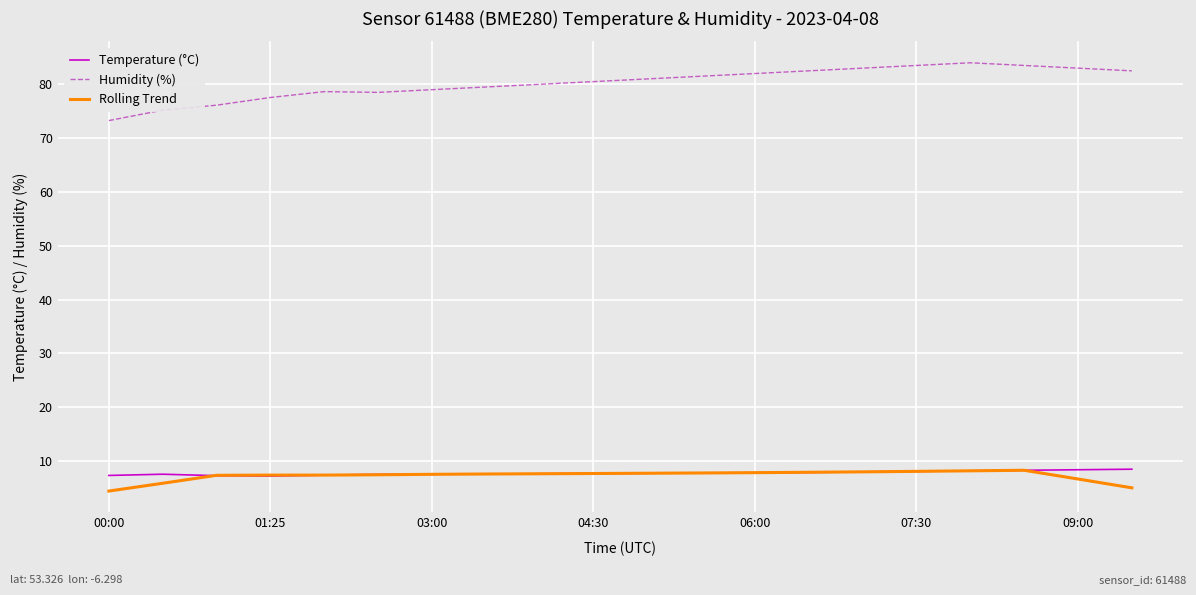

Which series has the widest spread of values?

Humidity (%)